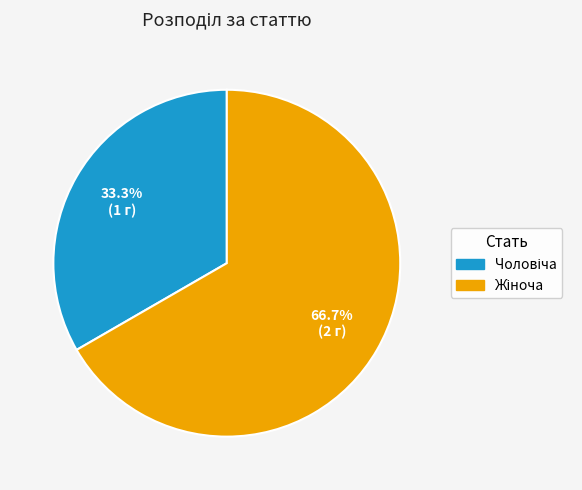

Is there any slice that represents more than half of the pie?

Yes